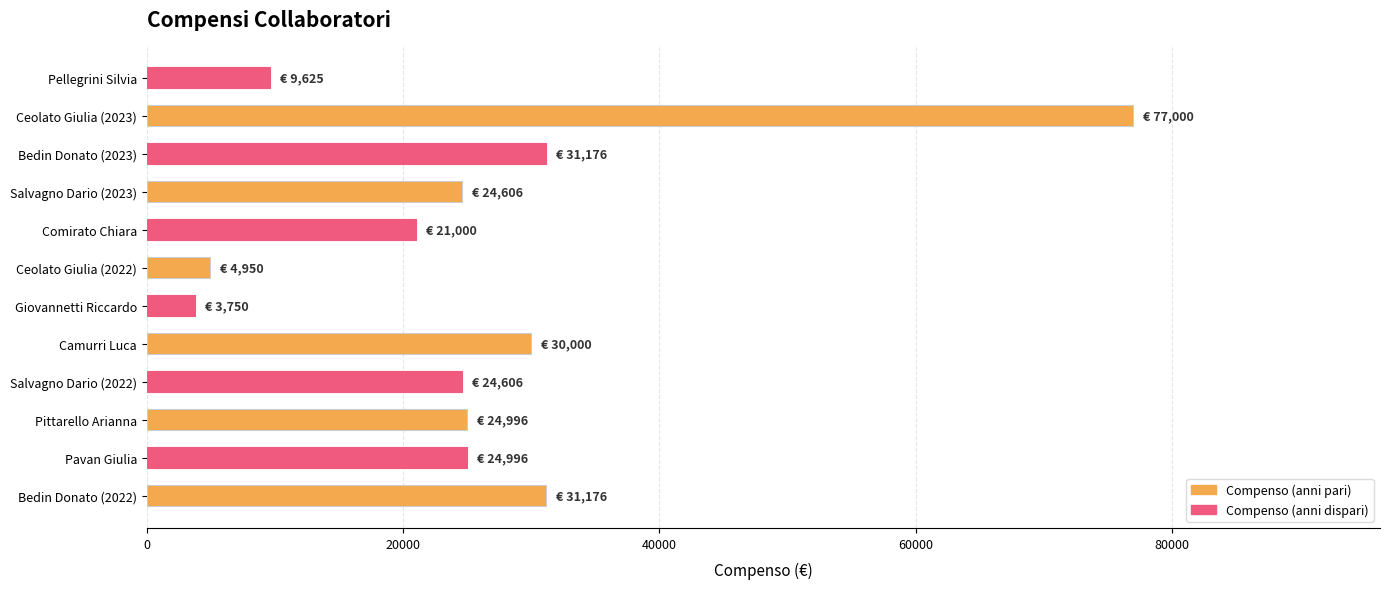

Is it true that the value at Pittarello Arianna is 24996?

True